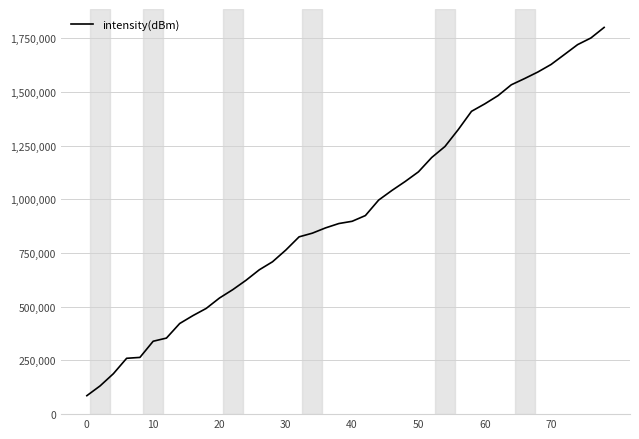

What is the maximum value shown in the chart?

1800000.0